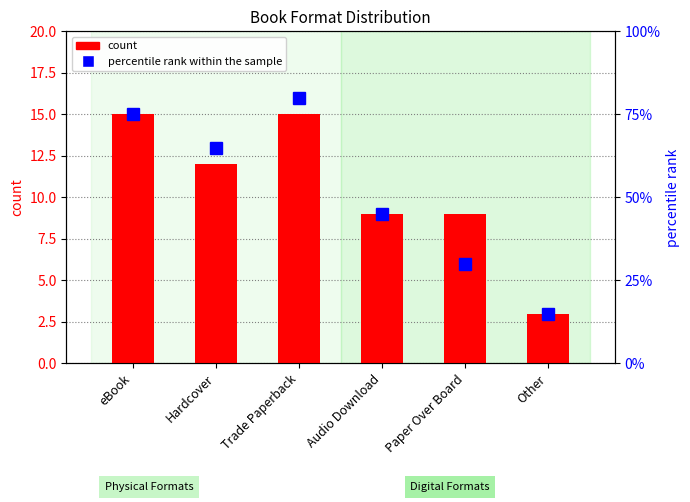

How many series are shown in this chart?

2